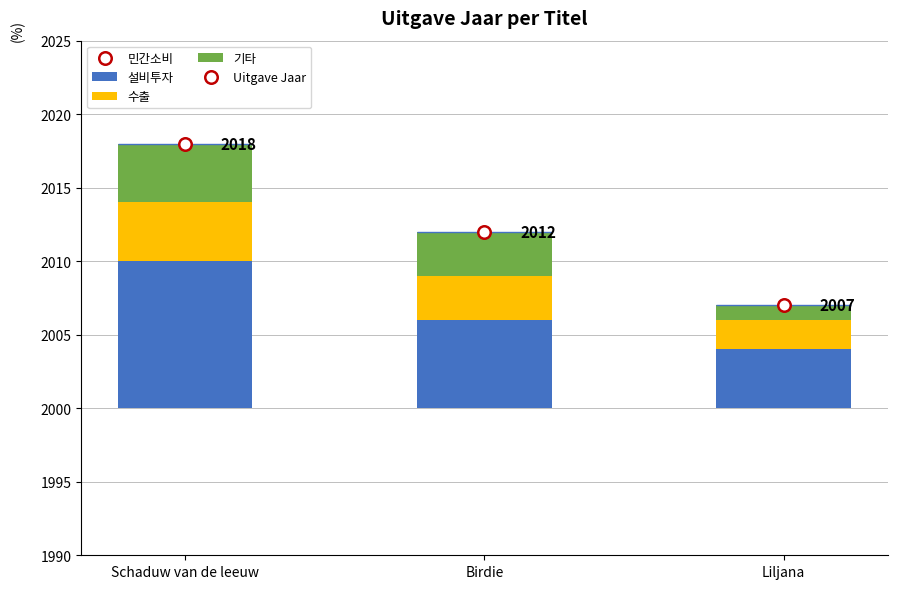

What is the spread (max minus min) of values at Liljana?

4